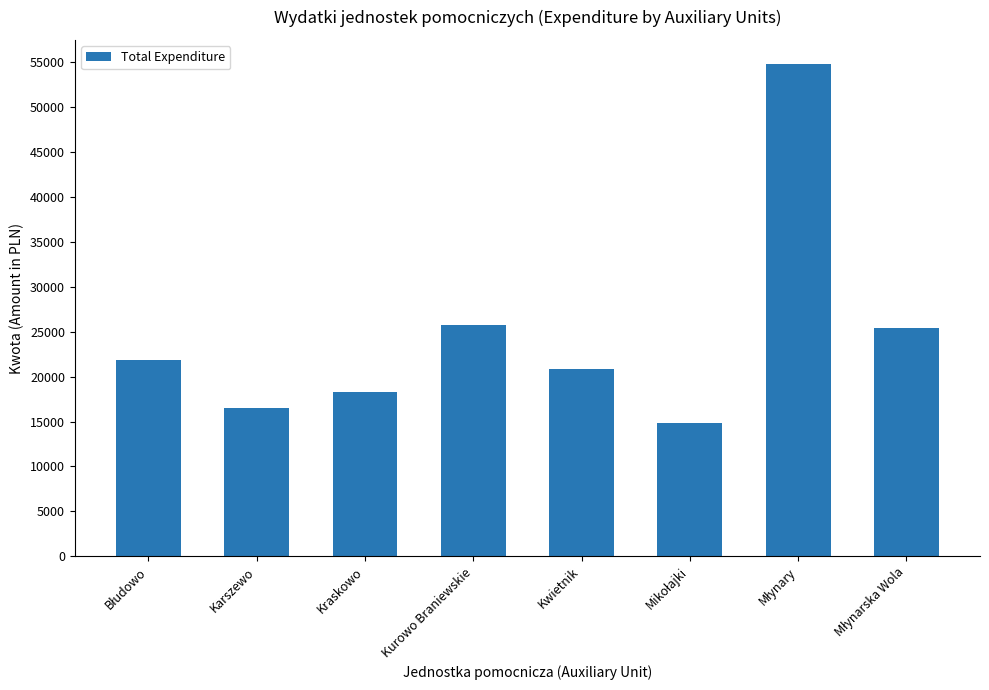

What is the sum of all values?

198490.5